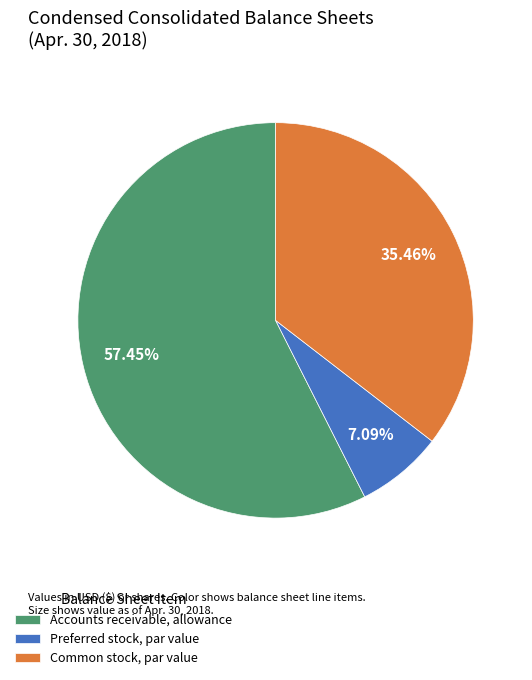

What is the largest slice in the pie chart?

Accounts receivable, allowance